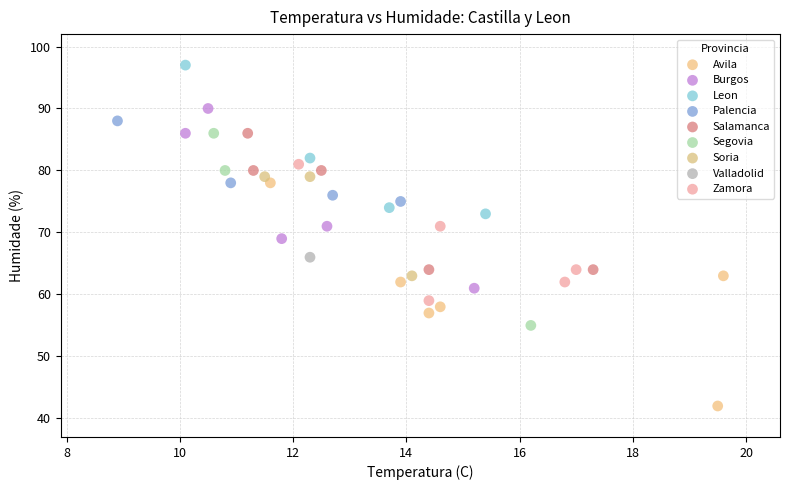

Which series contains the highest Y value?

Leon